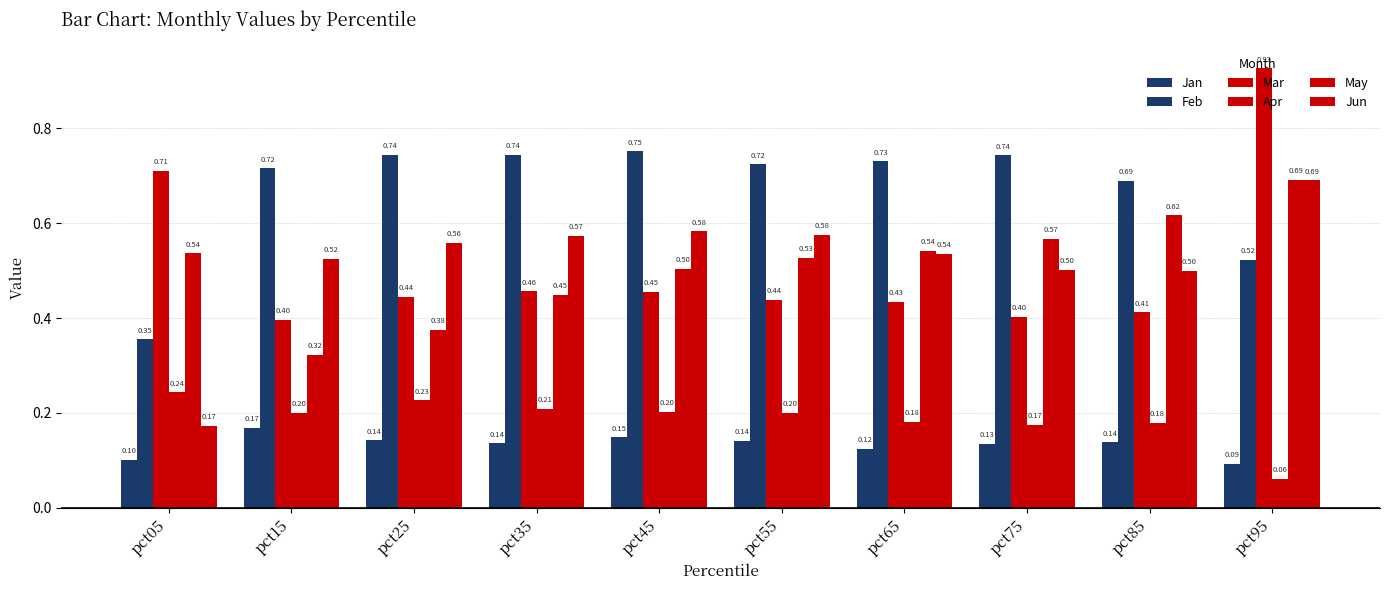

How many bars are there in each group?

6